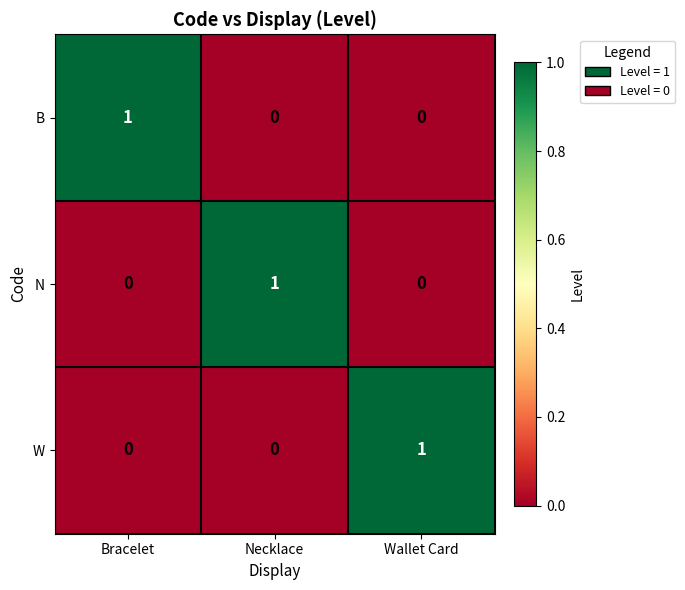

How many W values are between 0 and 1?

3